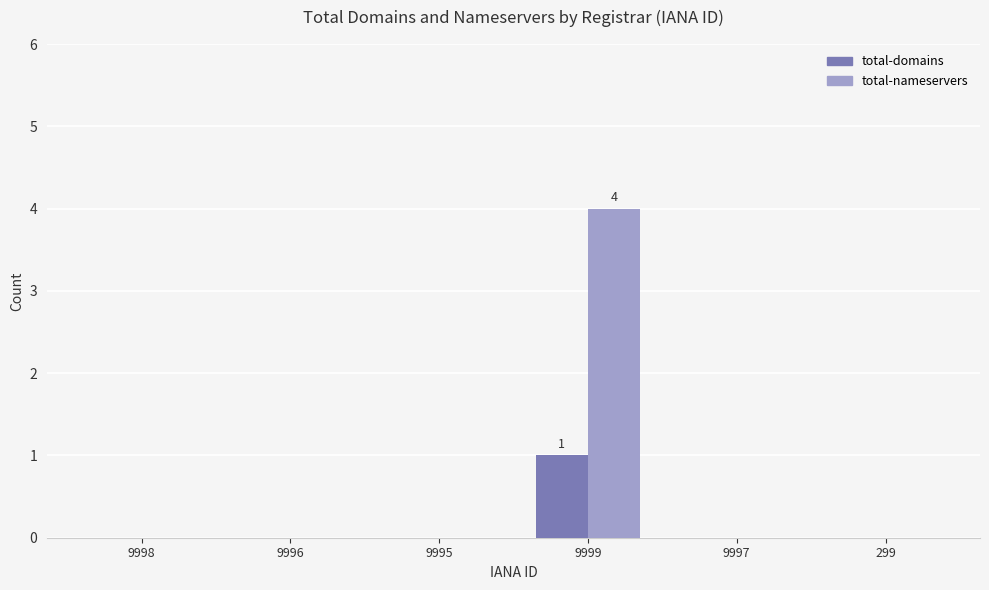

Are the bars grouped side by side (vs. stacked)?

Yes